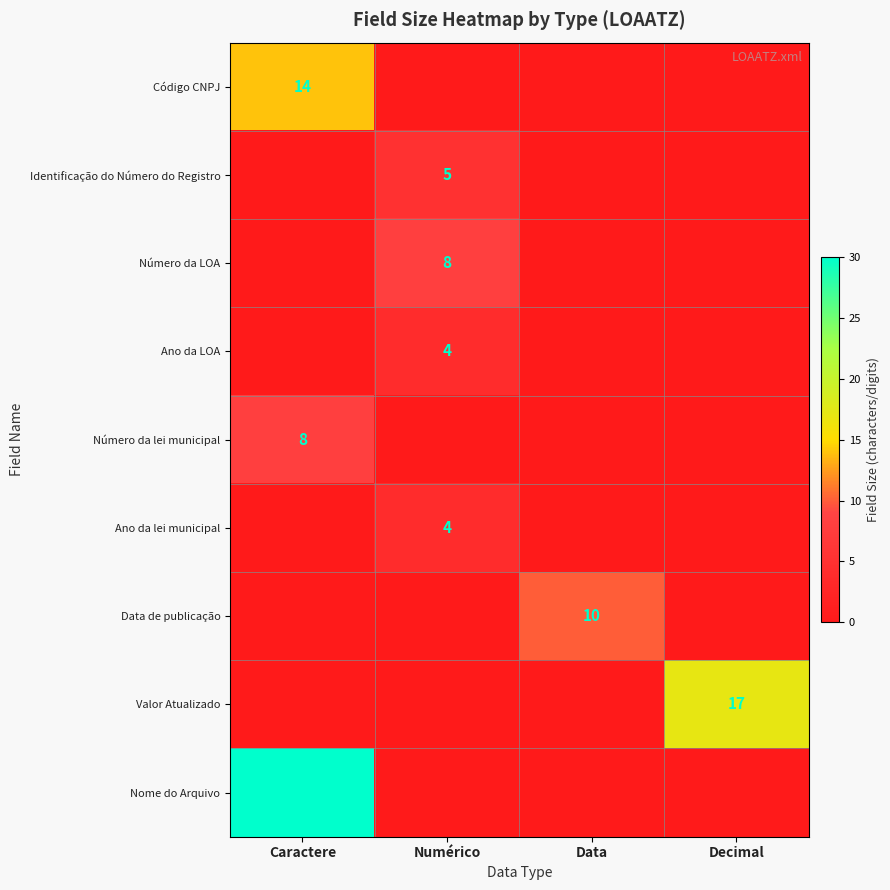

The value of Número da LOA at Numérico is 14. True or false?

False